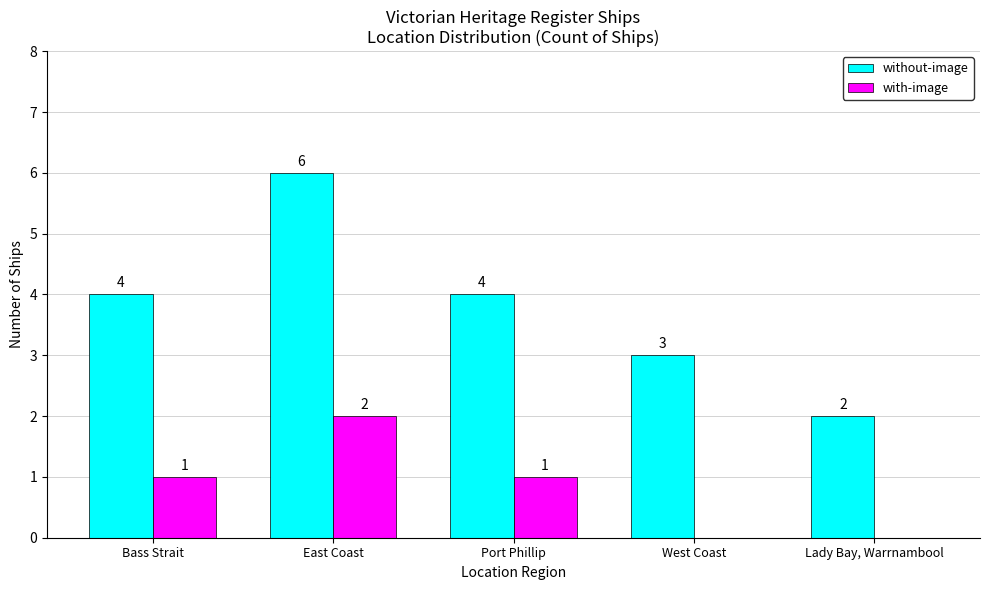

What is the sum of all with-image values?

4